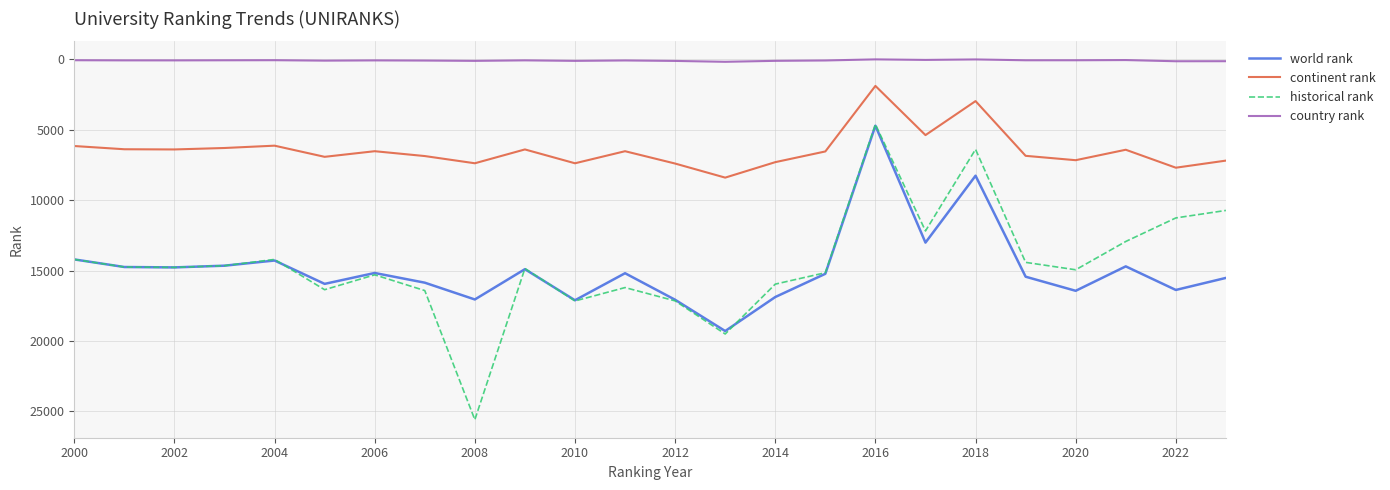

Rank the series by their maximum value, from highest to lowest.

historical rank, world rank, continent rank, country rank